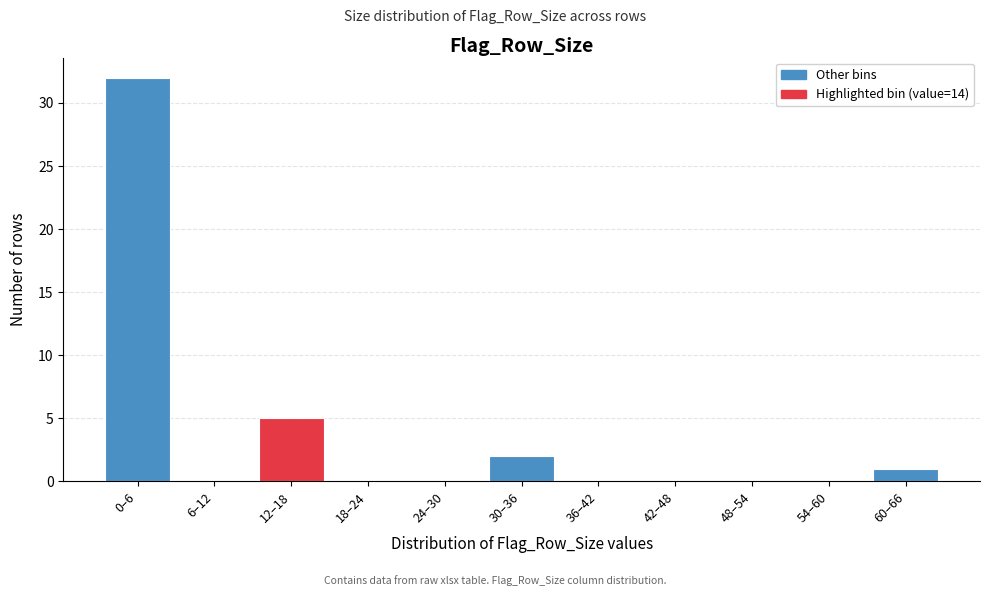

Reading left to right, transcribe all the data shown in this chart.

0–6=32	6–12=0	12–18=5	18–24=0	24–30=0	30–36=2	36–42=0	42–48=0	48–54=0	54–60=0	60–66=1